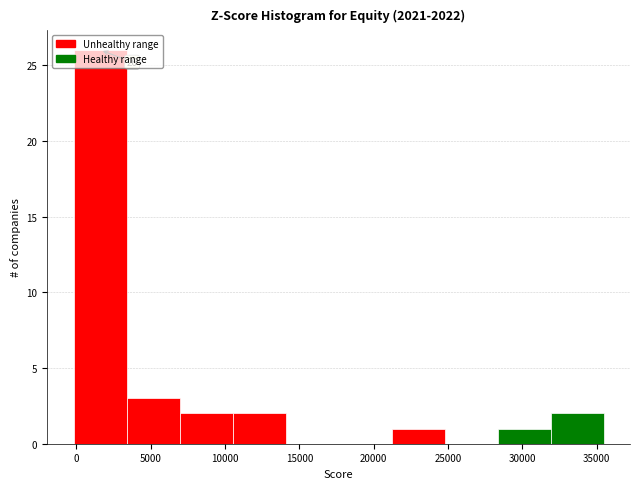

Over which range of the x-axis is the bar tallest?

0 to 3500